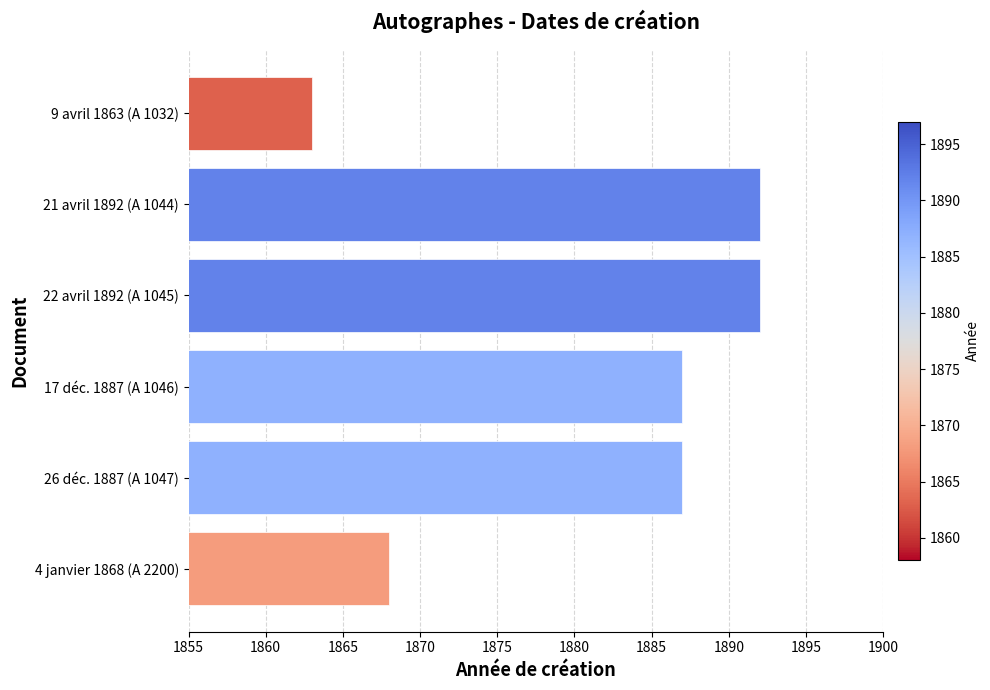

What is the ratio of the value at 9 avril 1863 (A 1032) to the value at 17 déc. 1887 (A 1046)?

1.0